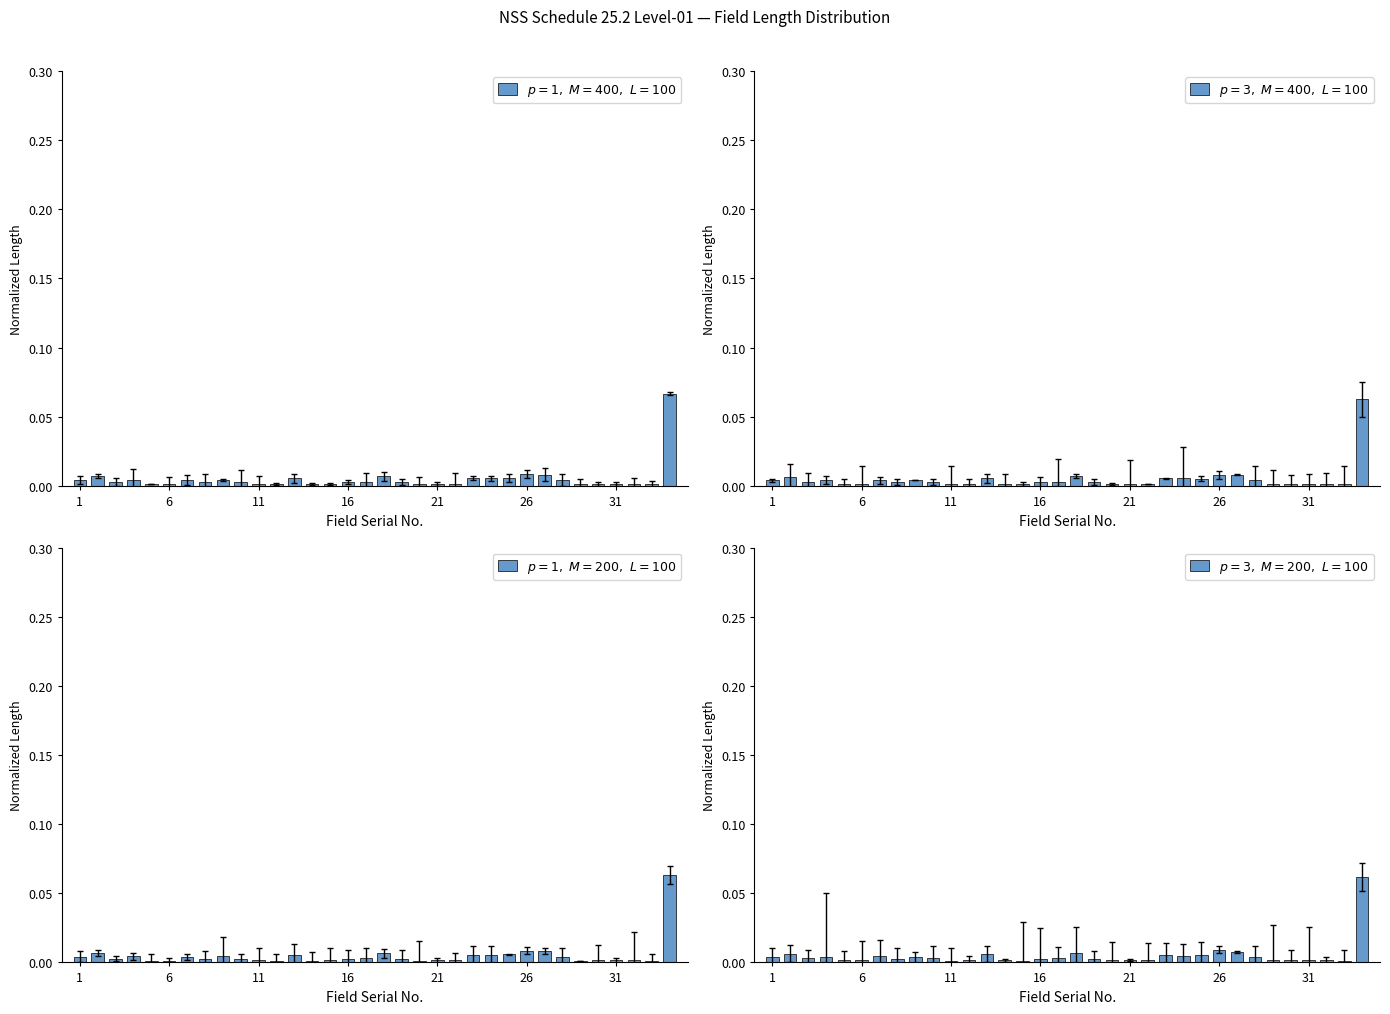

Is it true that $p=3,\ M=400,\ L=100$ equals 0.0 at 22?

True